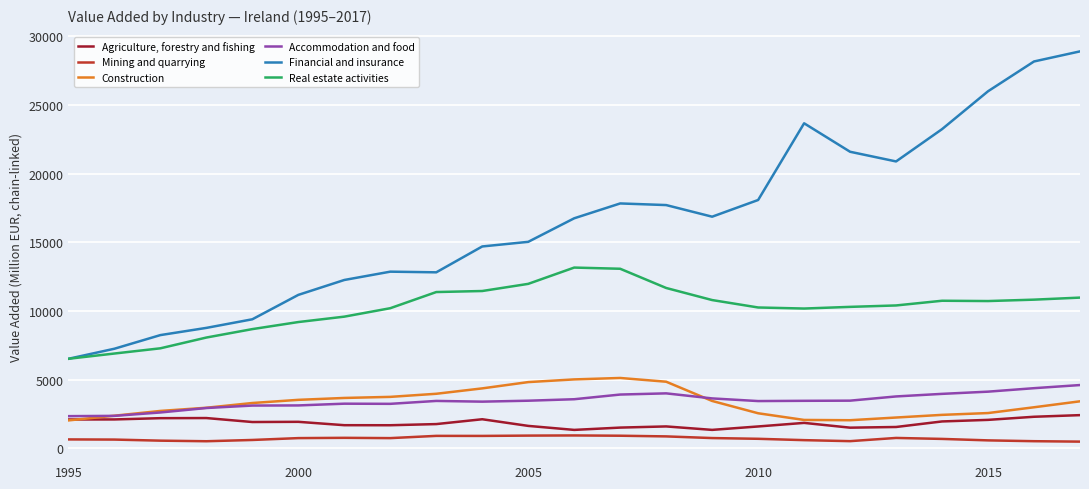

Rank the series by their maximum value, from lowest to highest.

Mining and quarrying, Agriculture, forestry and fishing, Accommodation and food, Construction, Real estate activities, Financial and insurance